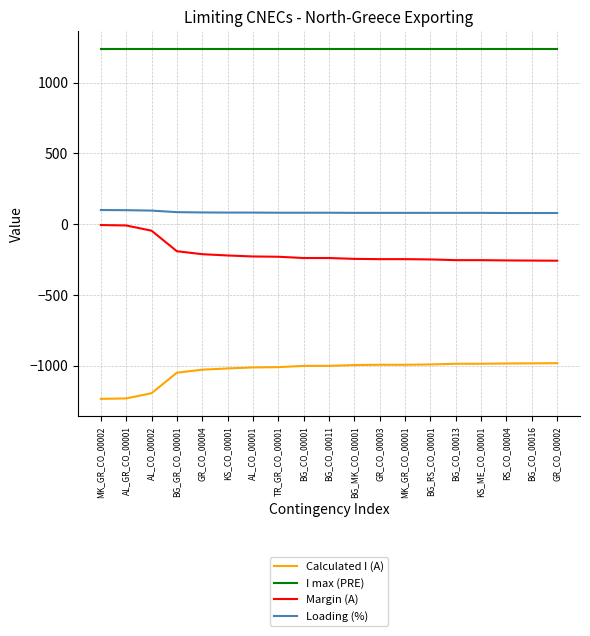

True or false: Loading (%) and Margin (A) intersect in this chart.

False